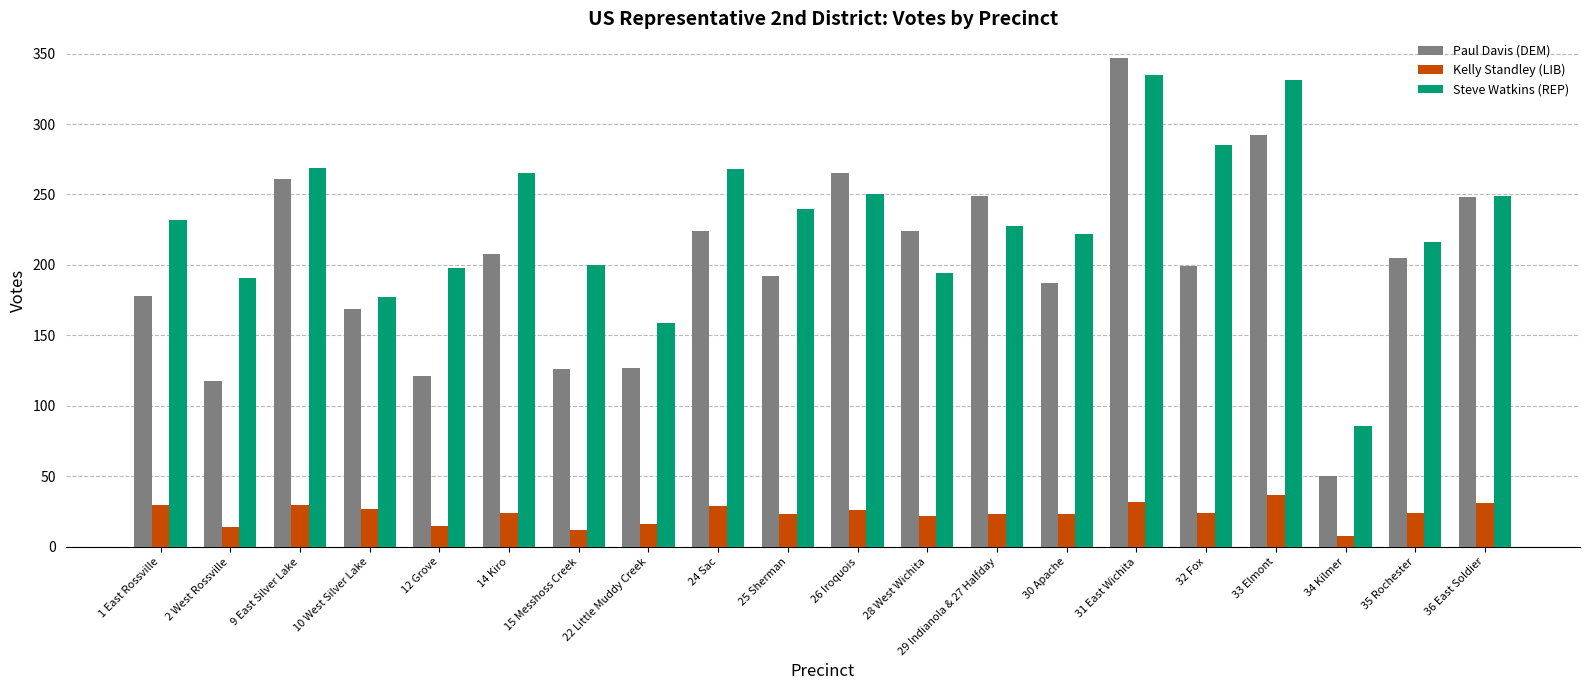

How many values in the Steve Watkins (REP) series are below 232?

10